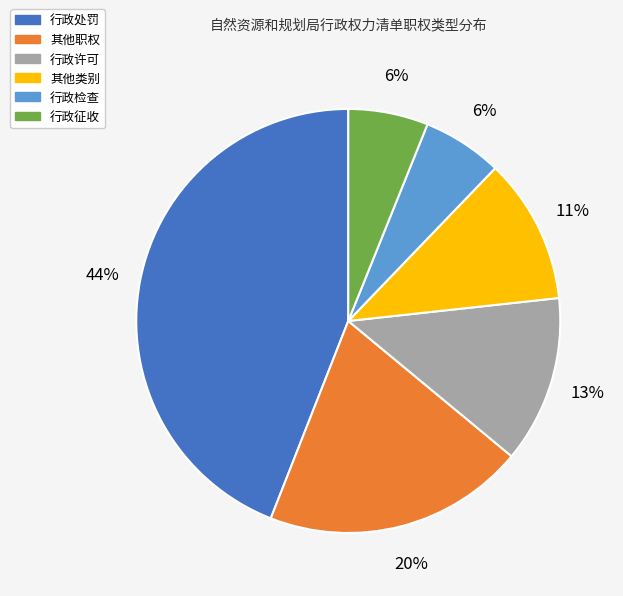

To the nearest percent, what is the combined percentage of 其他职权 and 其他类别?

31%